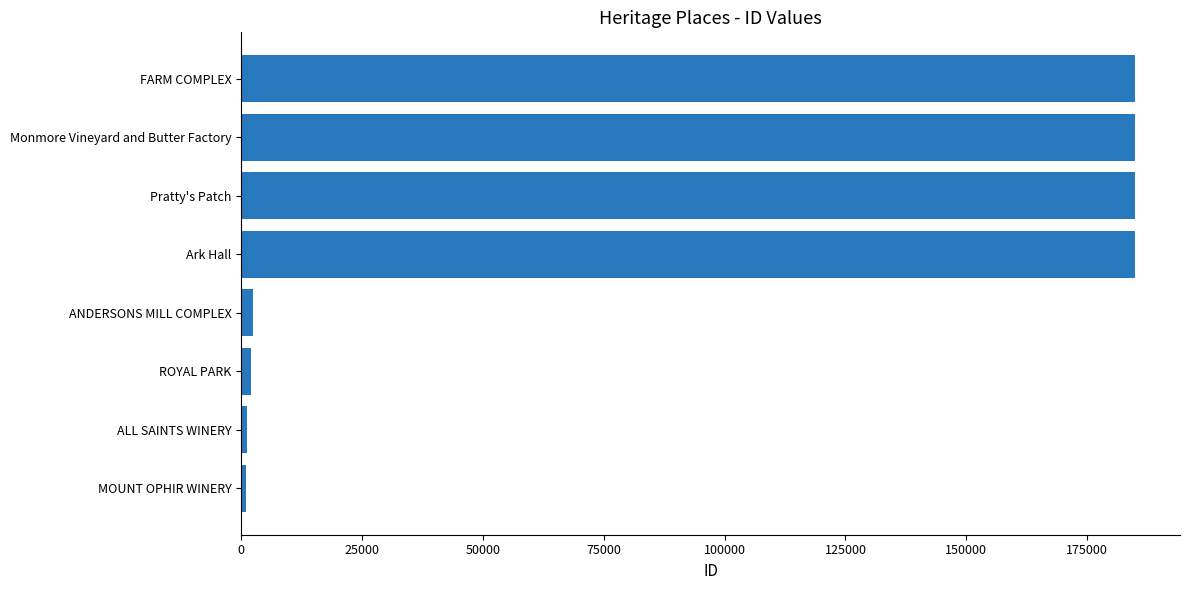

How many bars are there in total?

8